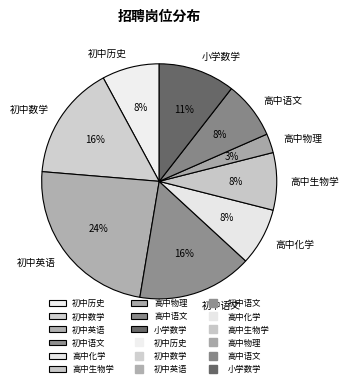

Which has a higher value, 初中语文 or 高中语文?

初中语文